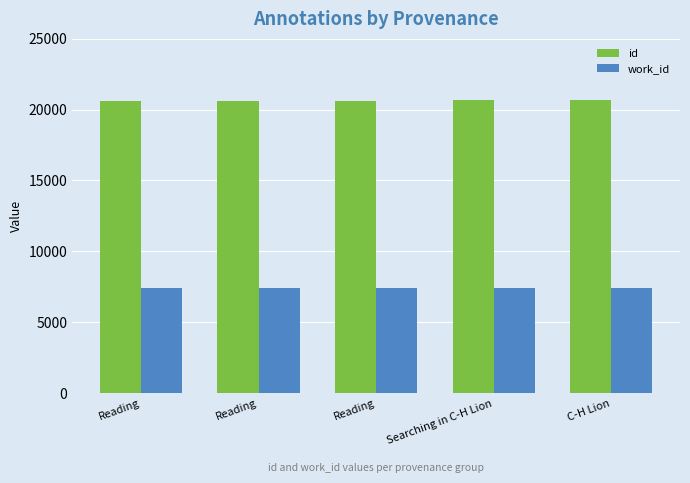

How many data points in id are less than 20613?

2